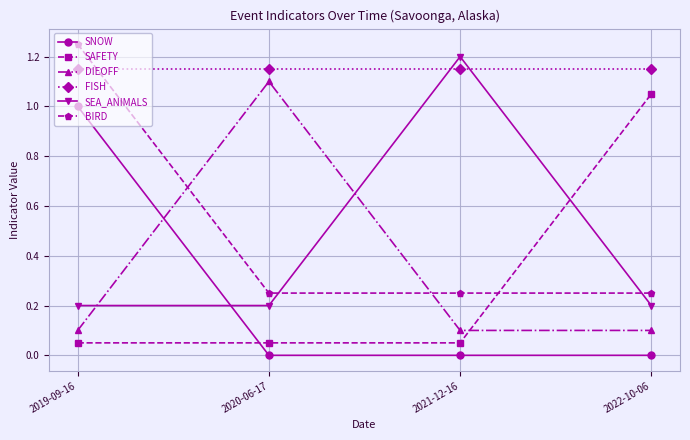

At which label does SAFETY reach its peak?

2022-10-06